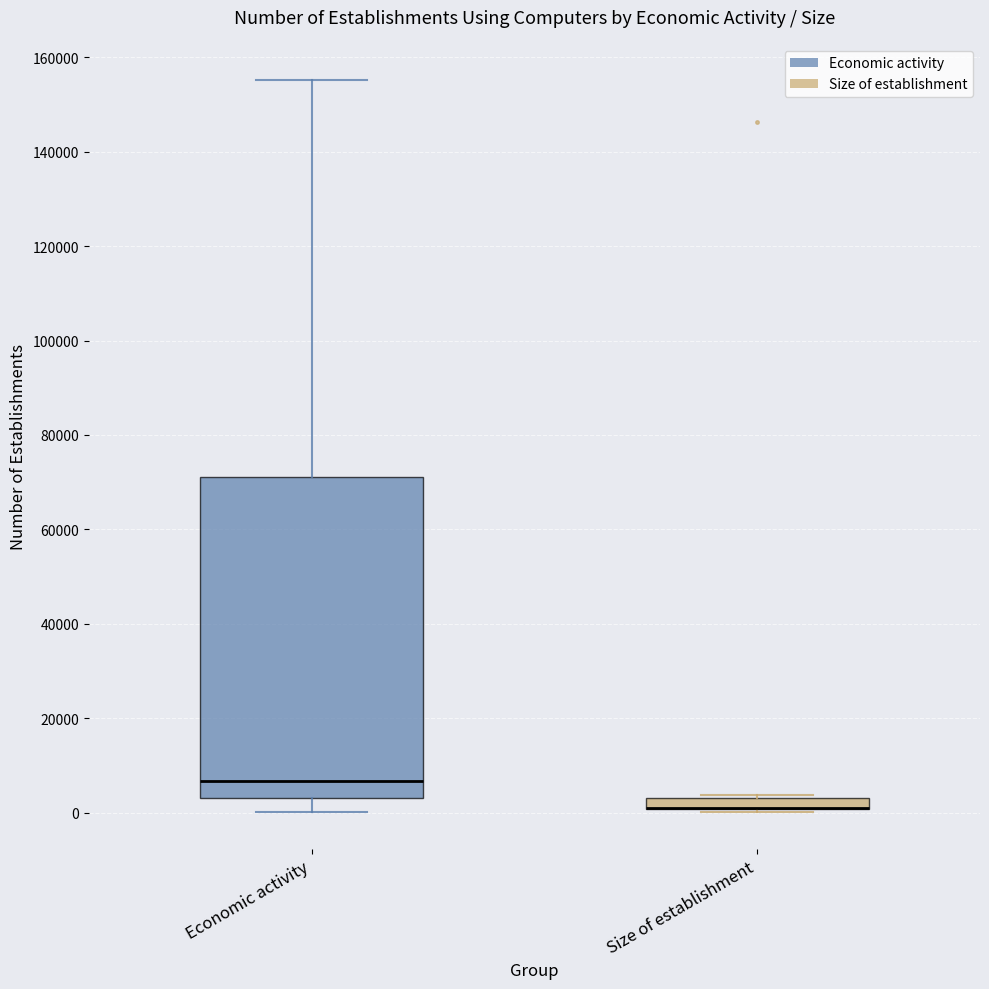

Comparing the boxes themselves (not the whiskers), which one is the tallest?

Economic activity